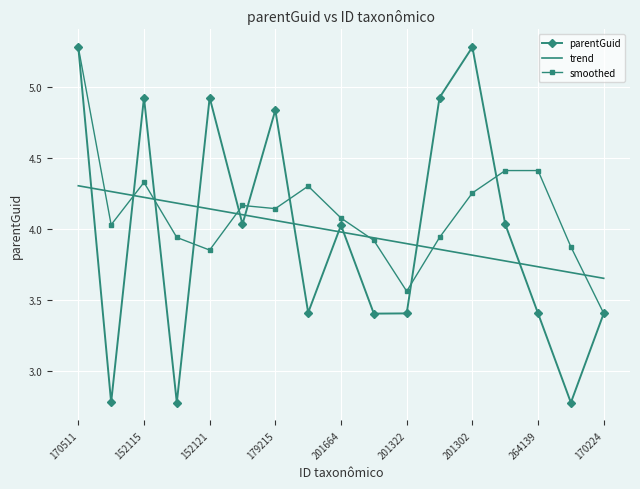

Which series has the largest total across all categories?

smoothed